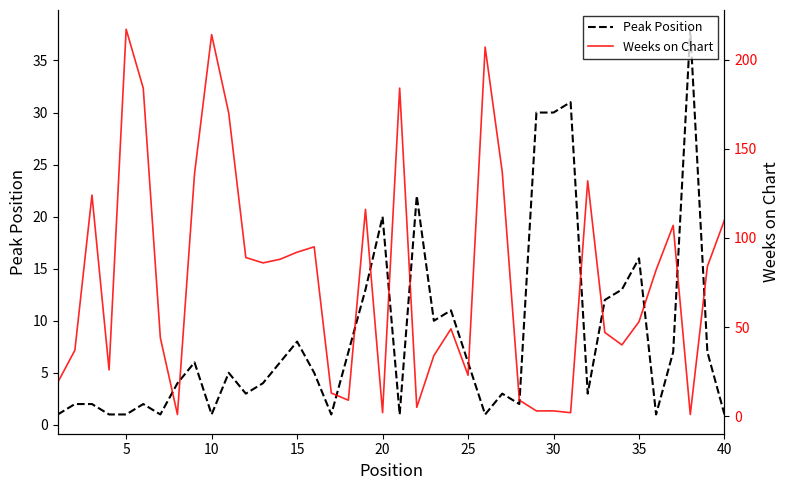

At which label is Peak Position closest to 19?

20